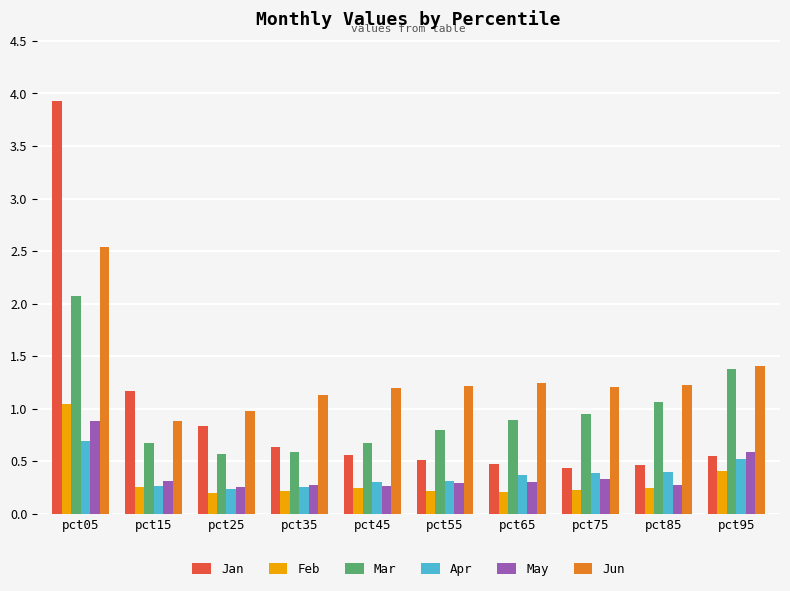

What is the sum of all Jun values?

13.0